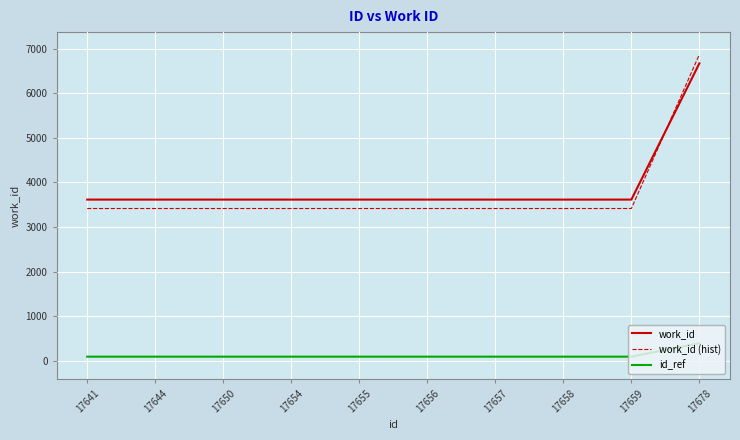

Which series has the largest total across all categories?

work_id